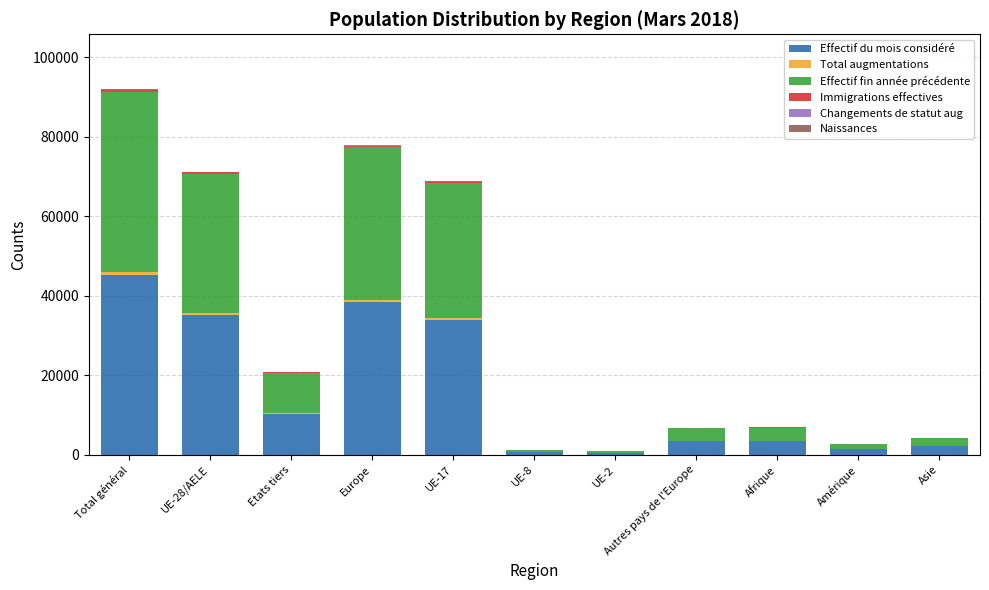

What is the highest value of the Effectif du mois considéré series?

45291